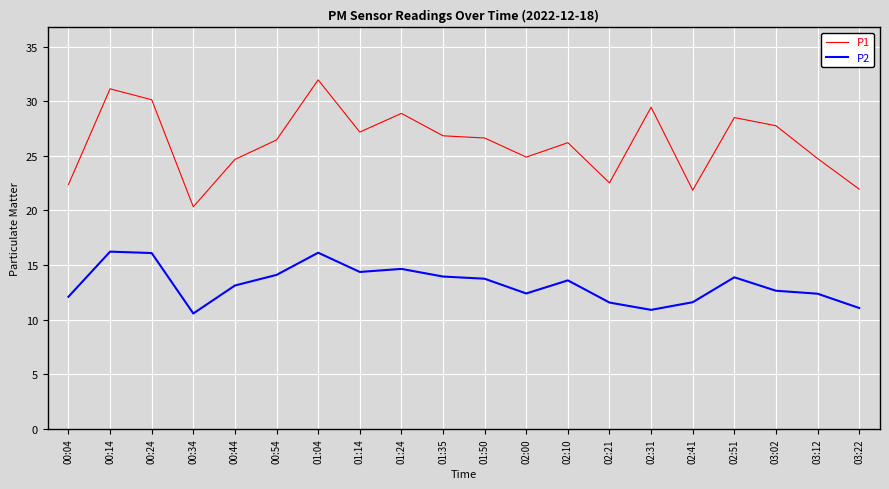

What is the minimum value shown in the chart?

10.6